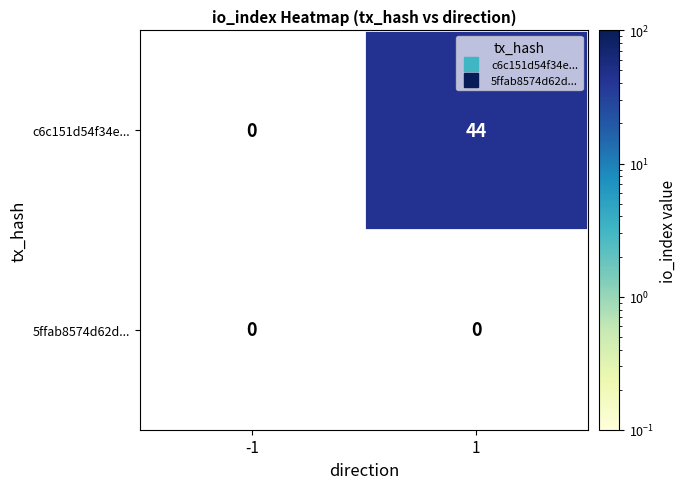

Reading left to right, transcribe all the data shown in this chart.

c6c151d54f34e...: -1=0	1=44
5ffab8574d62d...: -1=0	1=0